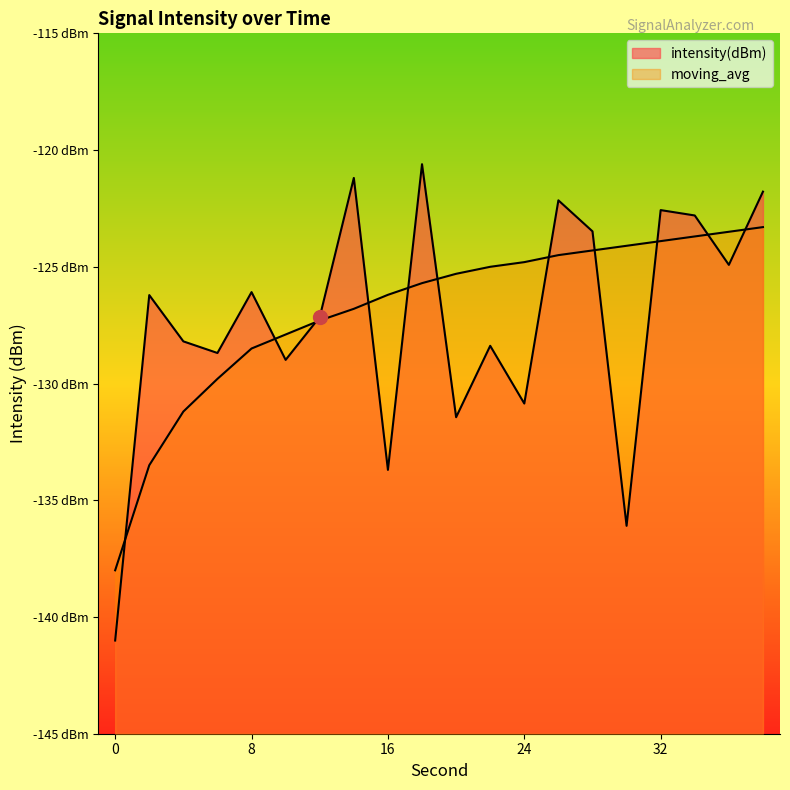

Between which two adjacent categories do moving_avg and intensity(dBm) first intersect?

0 and 2